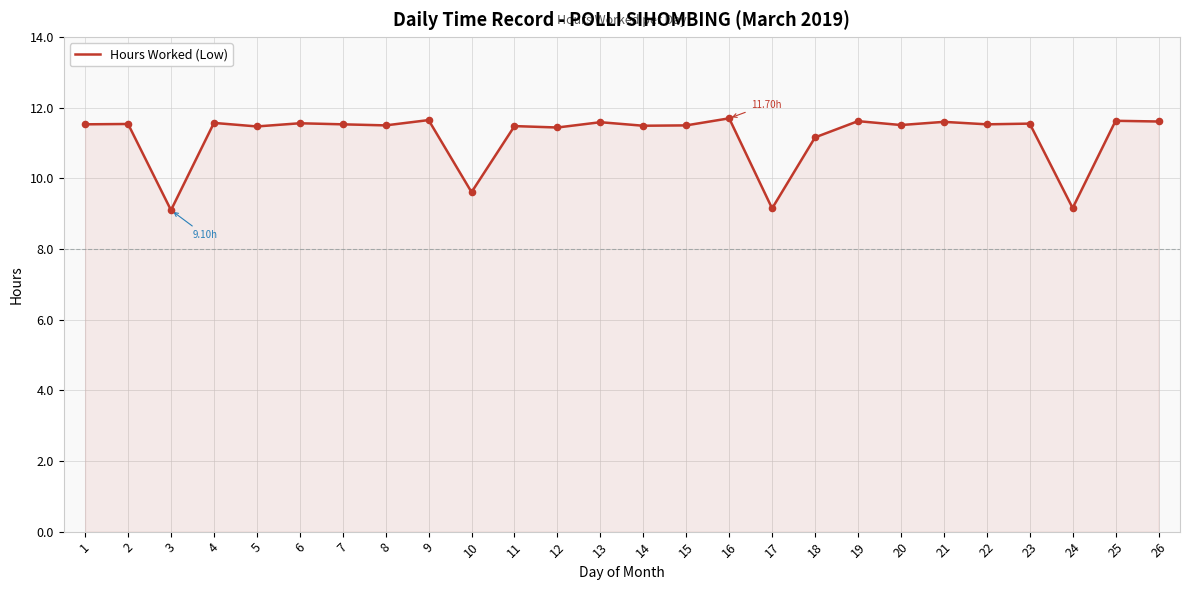

What is the change in value from 18 to 19?

+0.5